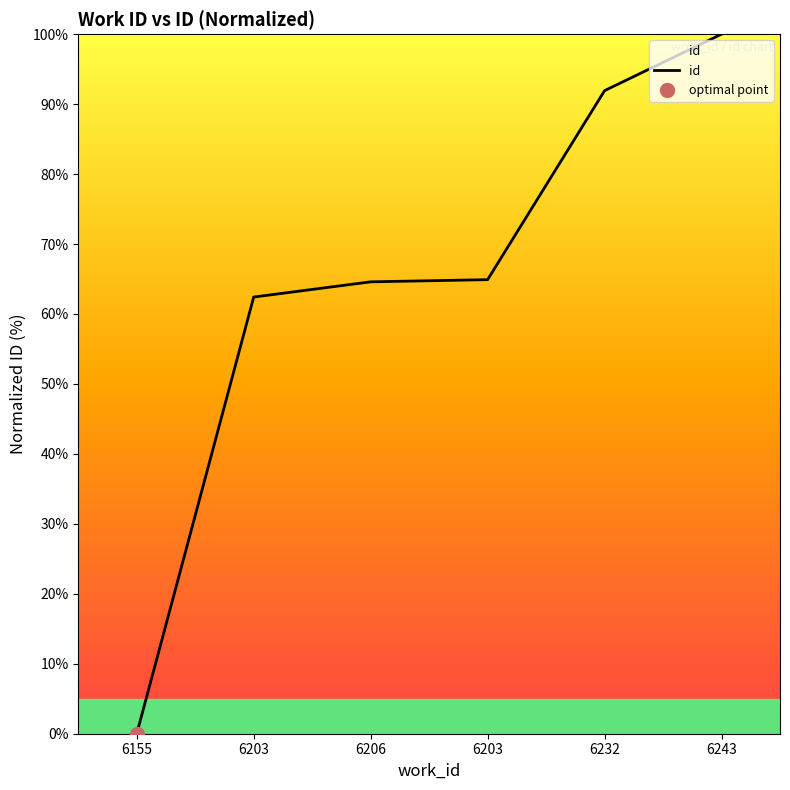

List the labels in order of value, smallest first.

6155, 6203, 6206, 6203, 6232, 6243